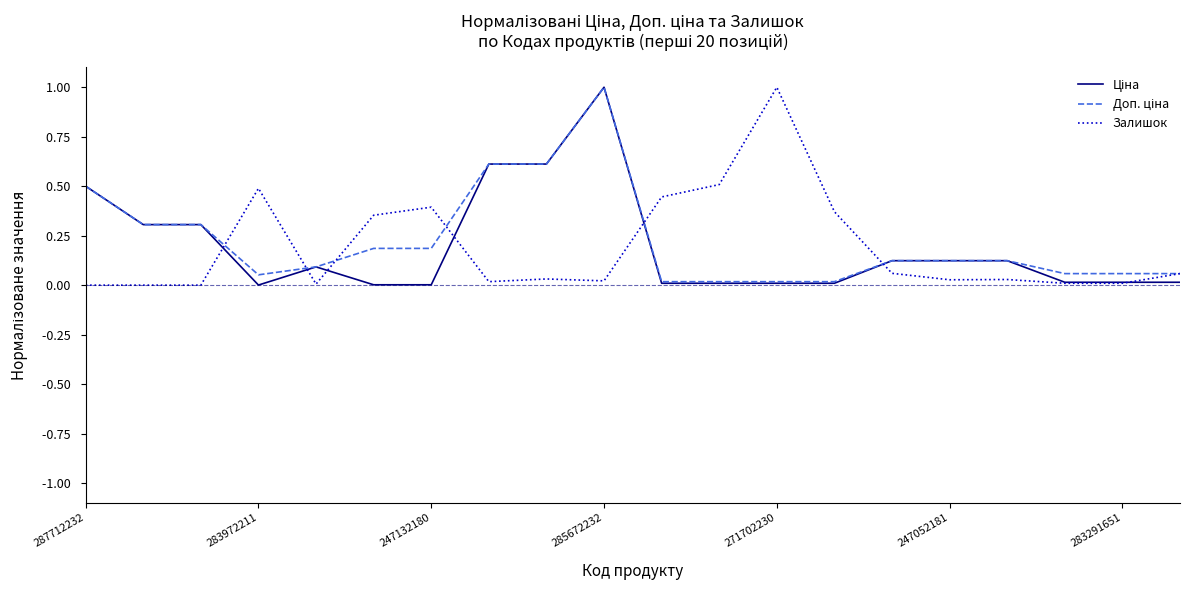

What is the greatest value displayed?

1.0